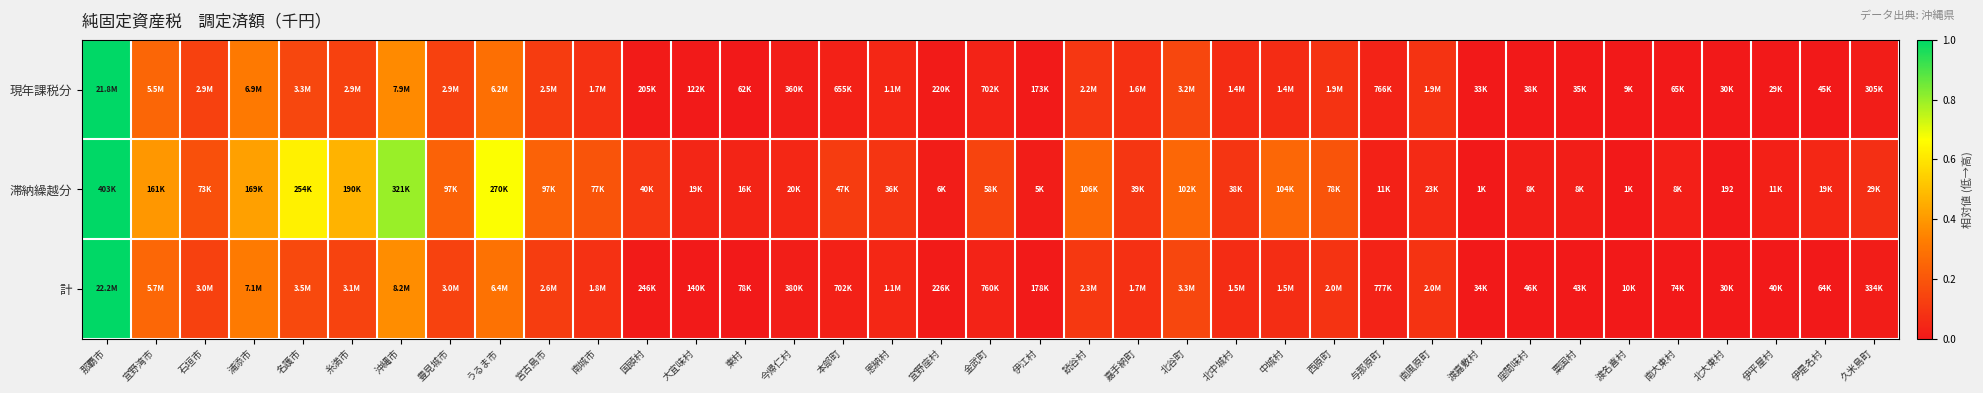

What is the difference between the second highest and minimum values in the 滞納繰越分 series?

0.8